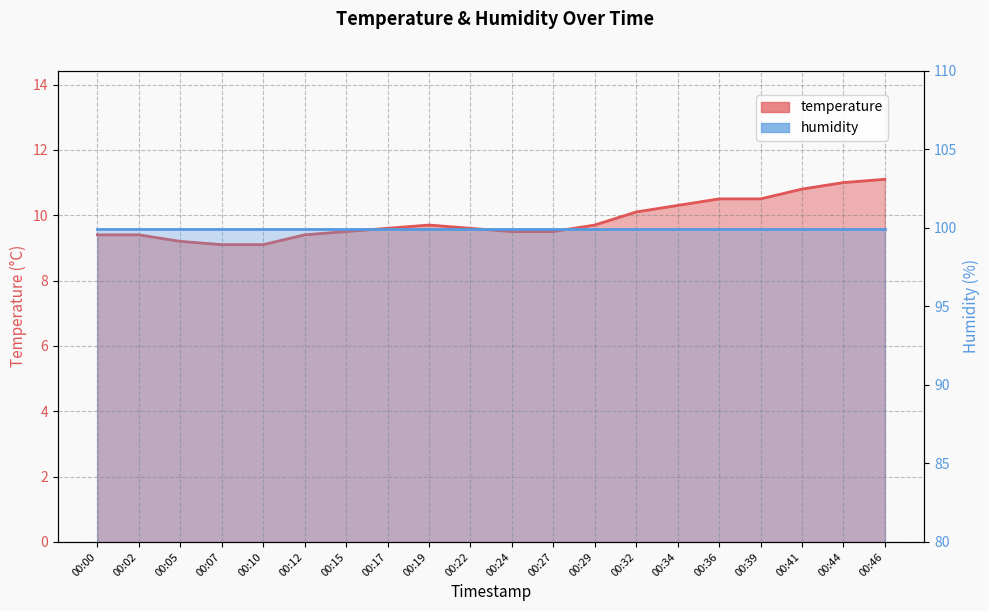

At which label is the value closest to 10?

00:32